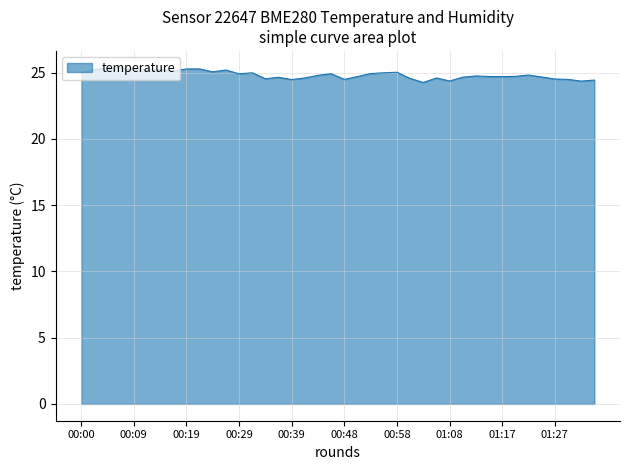

What is the sum of all values?

992.8